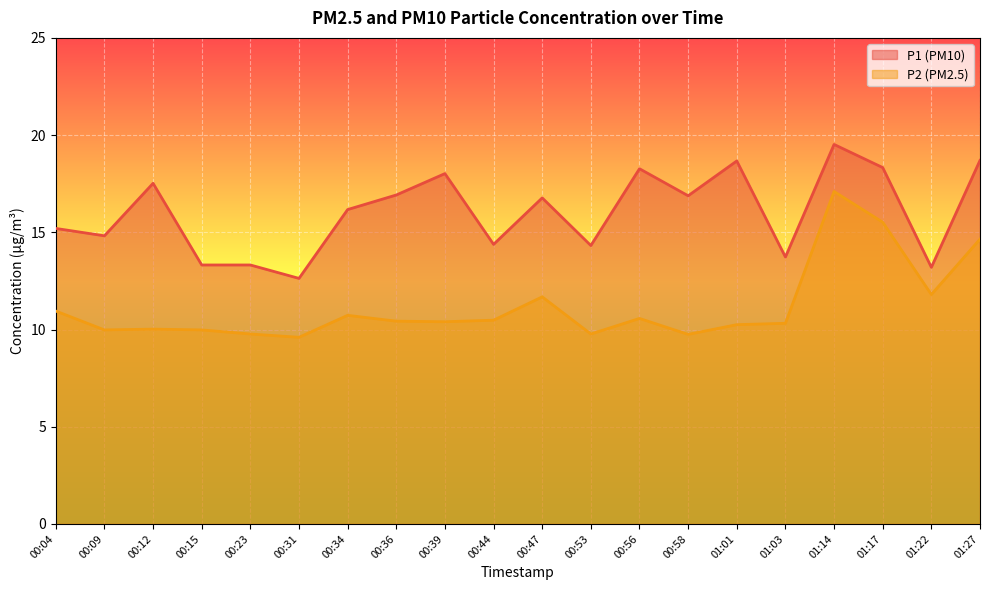

Rank the series by their average value, from lowest to highest.

P2 (PM2.5), P1 (PM10)